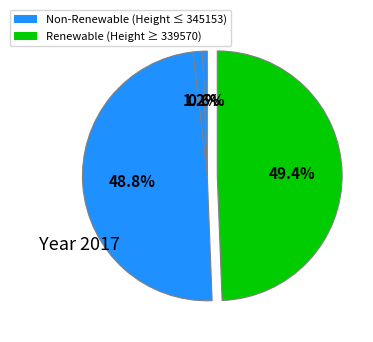

How many slices are in this pie chart?

4